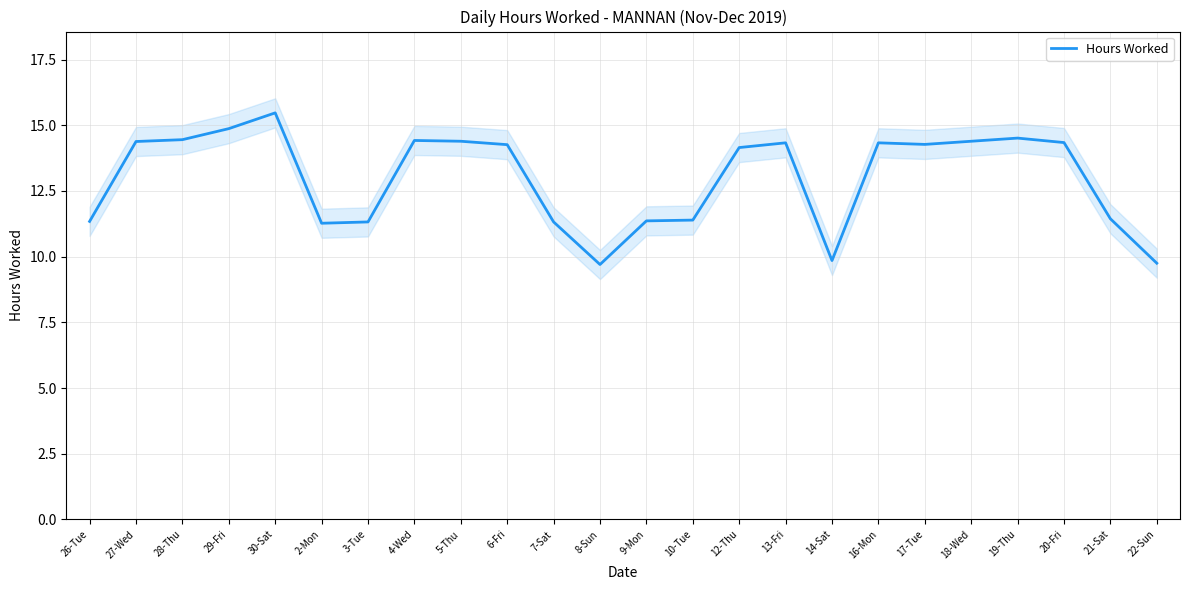

Reading left to right, transcribe all the data shown in this chart.

26-Tue=11.3	27-Wed=14.4	28-Thu=14.4	29-Fri=14.9	30-Sat=15.5	2-Mon=11.3	3-Tue=11.3	4-Wed=14.4	5-Thu=14.4	6-Fri=14.3	7-Sat=11.3	8-Sun=9.7	9-Mon=11.4	10-Tue=11.4	12-Thu=14.2	13-Fri=14.3	14-Sat=9.8	16-Mon=14.3	17-Tue=14.3	18-Wed=14.4	19-Thu=14.5	20-Fri=14.3	21-Sat=11.4	22-Sun=9.8